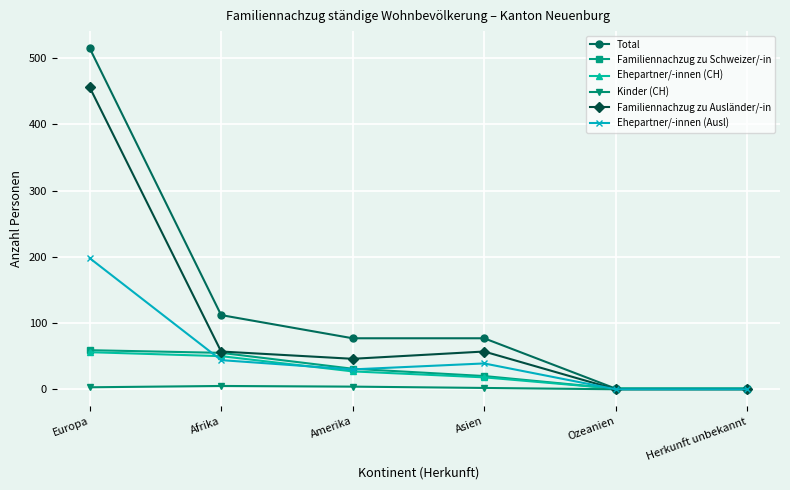

Which series has the largest range (max minus min)?

Total